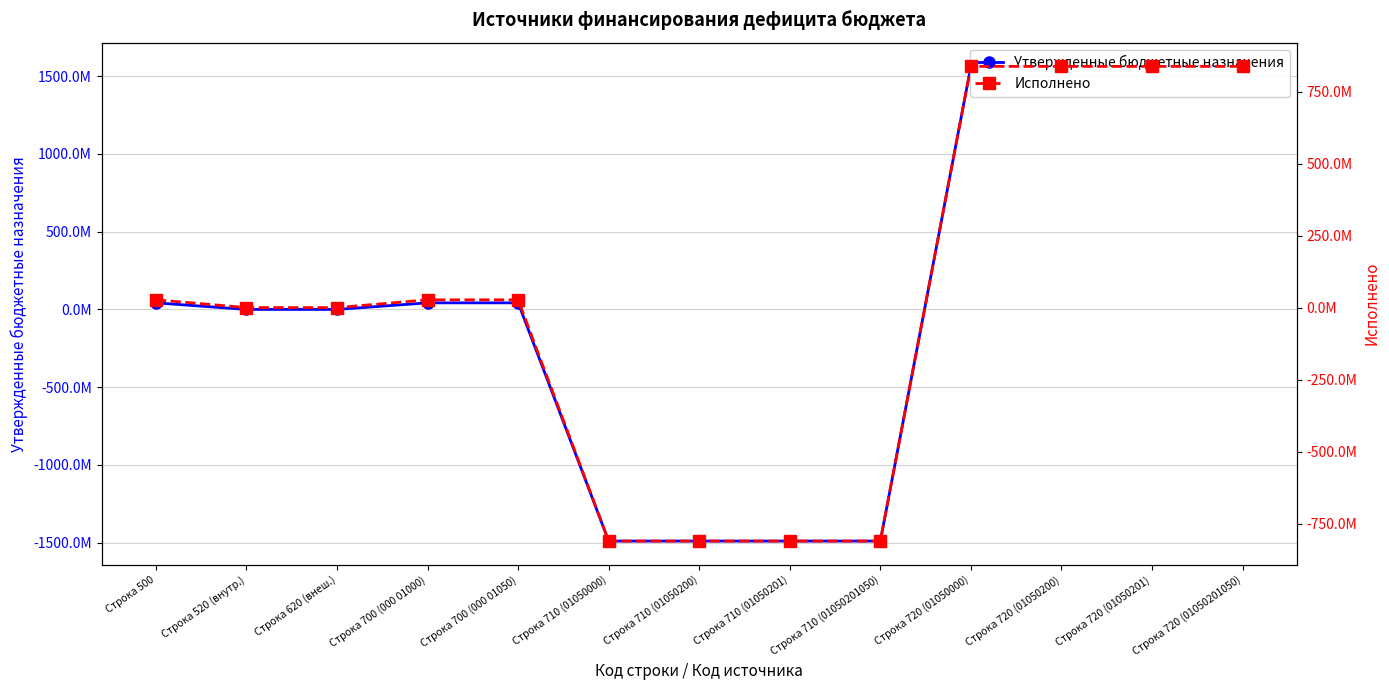

What is the difference between the Утвержденные бюджетные назначения values at Строка 720 (01050200) and Строка 700 (000 01050)?

1520294117.3